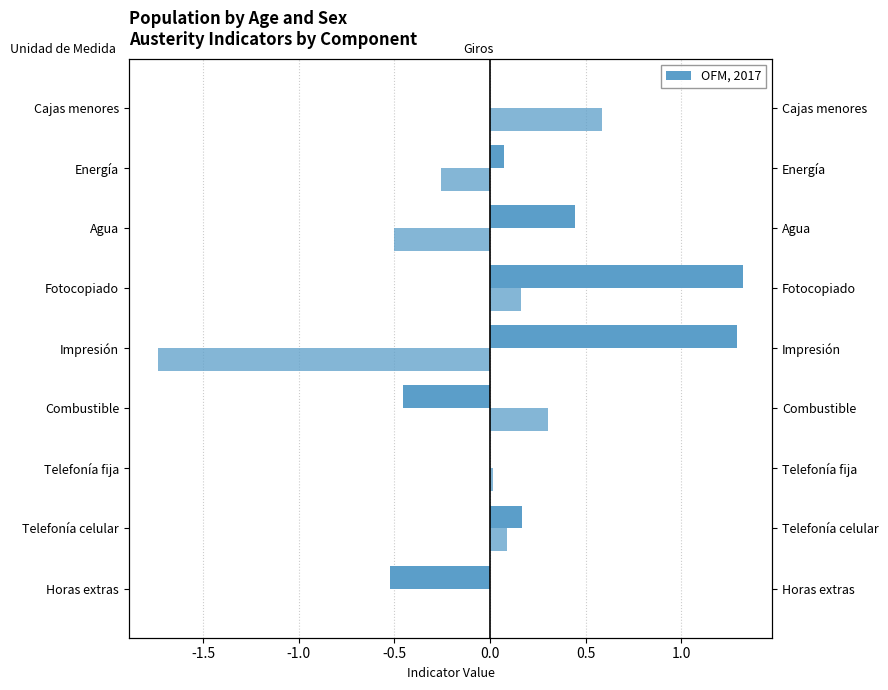

How many bars are there in each group?

2